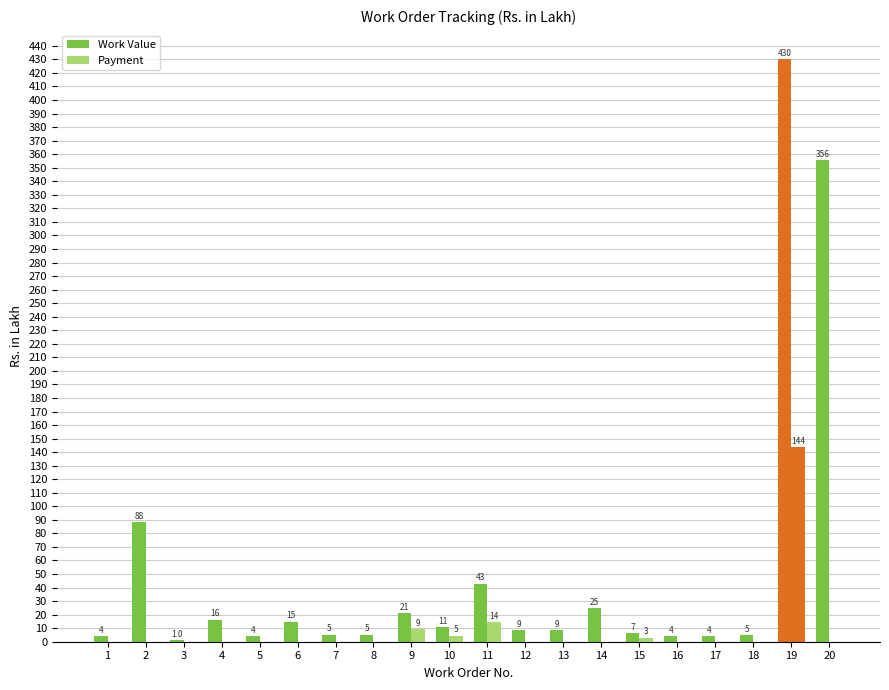

How many groups of bars are there?

20